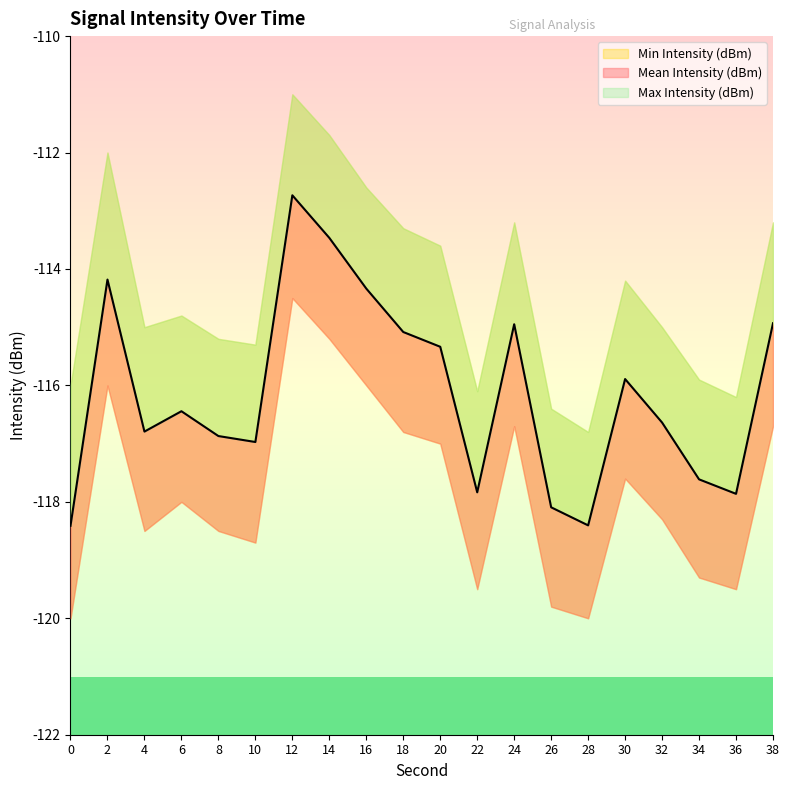

What is the average value of the Max Intensity (dBm) series?

-114.4